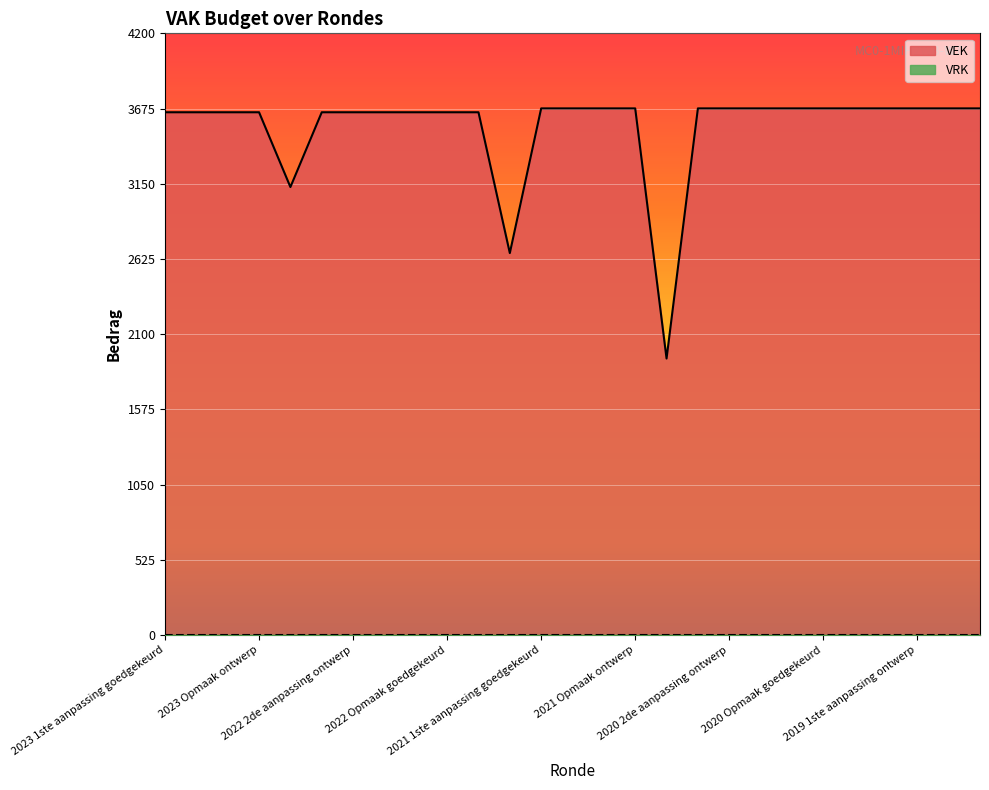

Which has a higher value, 2023 1ste aanpassing goedgekeurd or 2022 Opmaak goedgekeurd?

2023 1ste aanpassing goedgekeurd